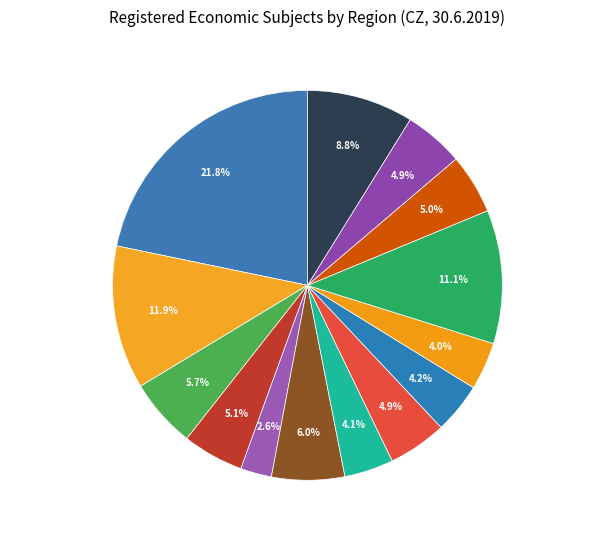

Which has a higher value, Pardubický kraj or Královéhradecký kraj?

Královéhradecký kraj